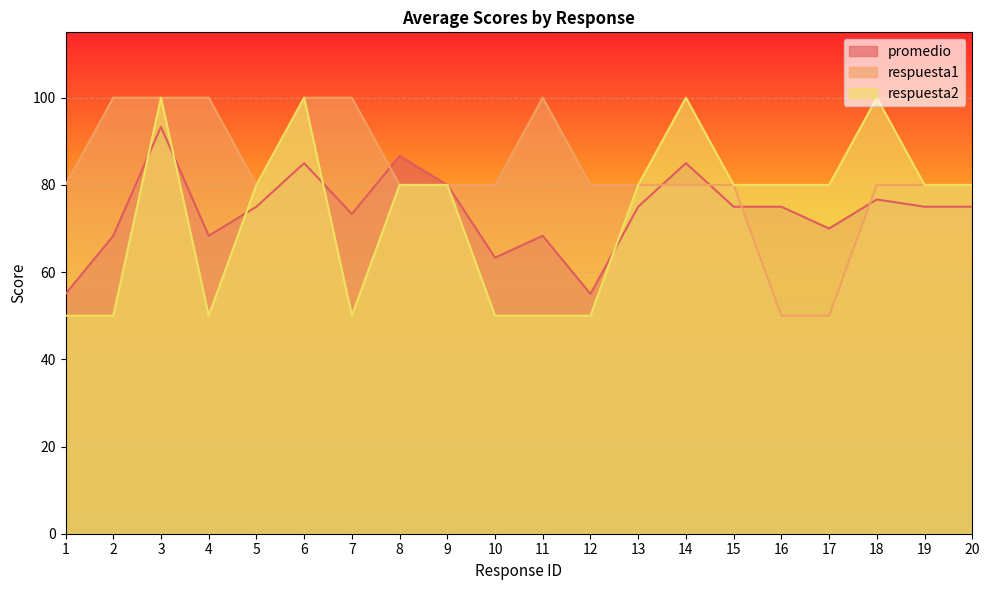

How many interior local valleys does the respuesta2 series have?

2